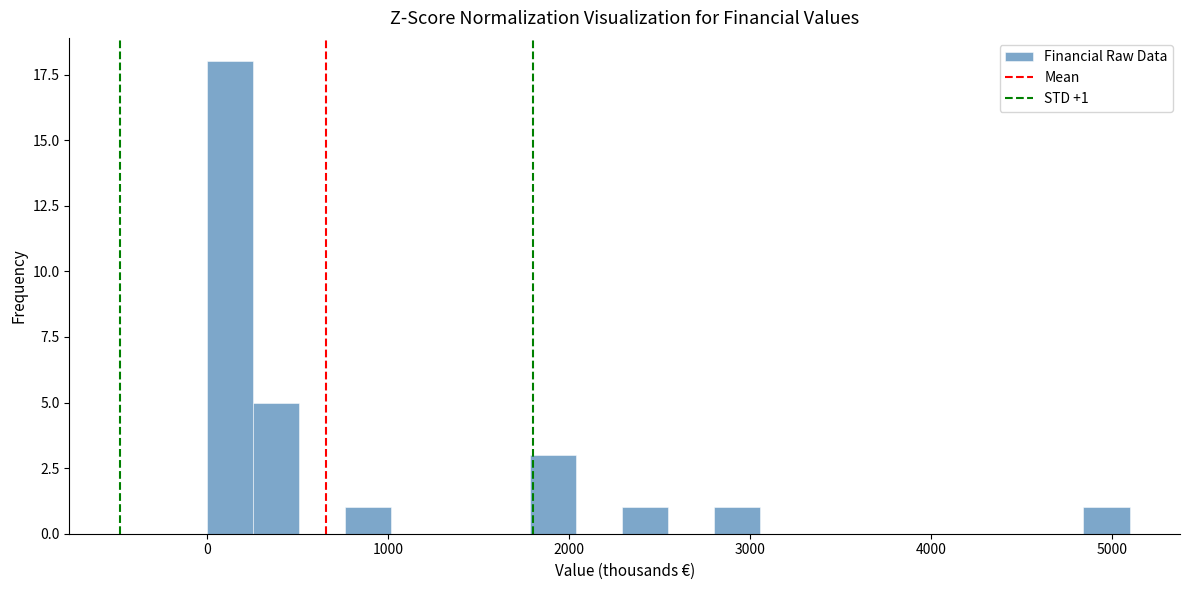

Around what value on the x-axis is the tallest bar? Give the approximate position of its centre, as read against the axis.

100